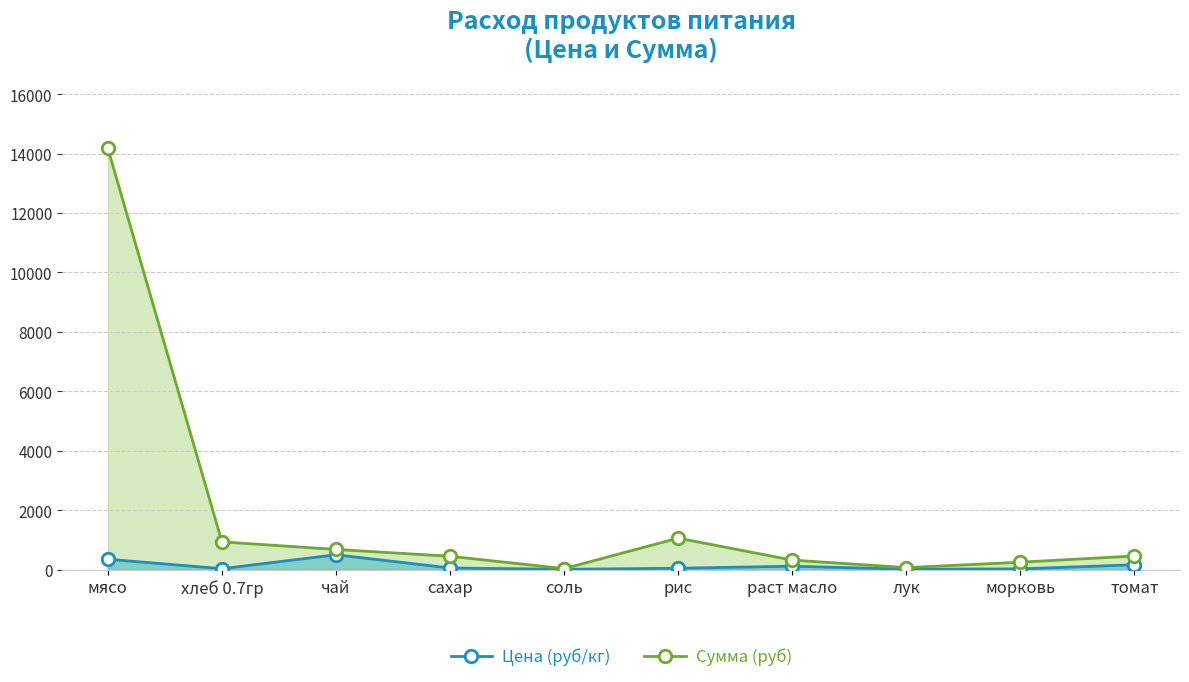

What are all the series names shown in the legend?

Цена (руб/кг), Сумма (руб)